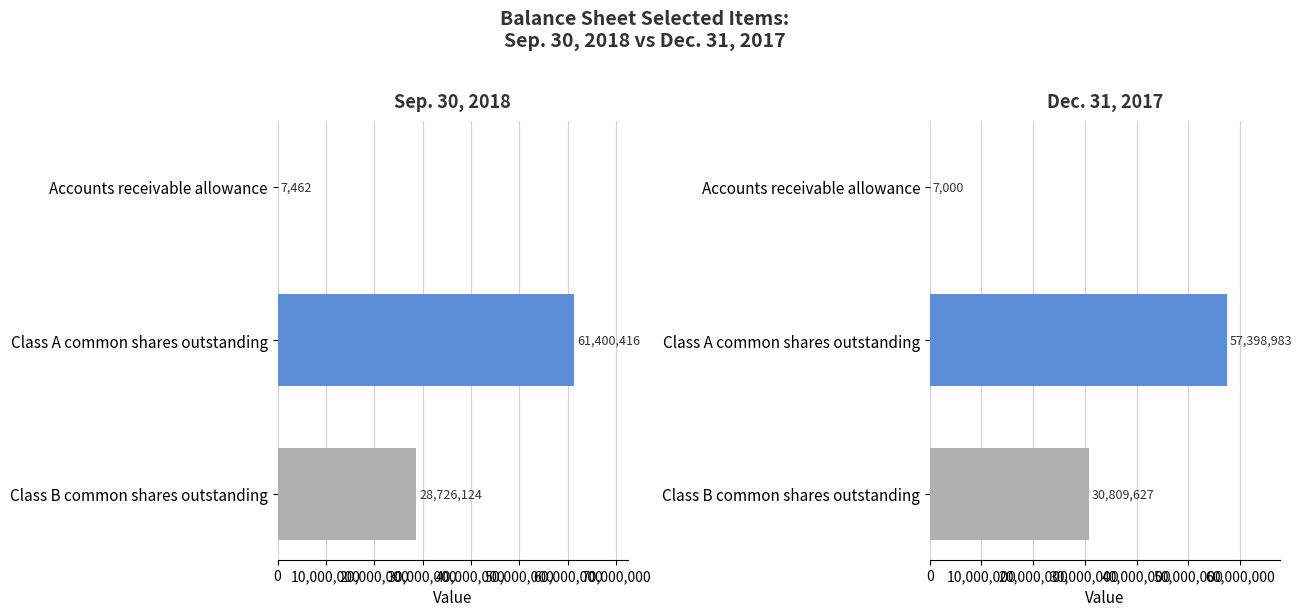

How many bars are there in each group?

2